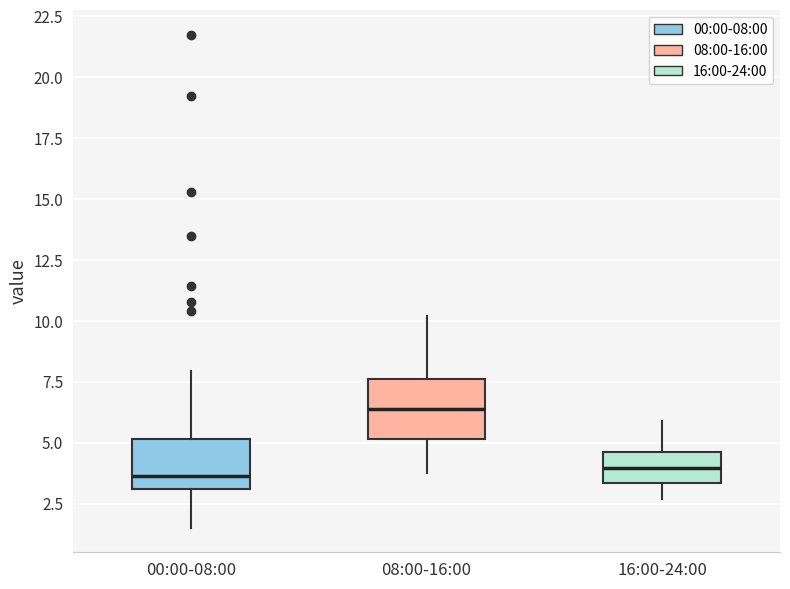

Which box's median line is the highest?

08:00-16:00